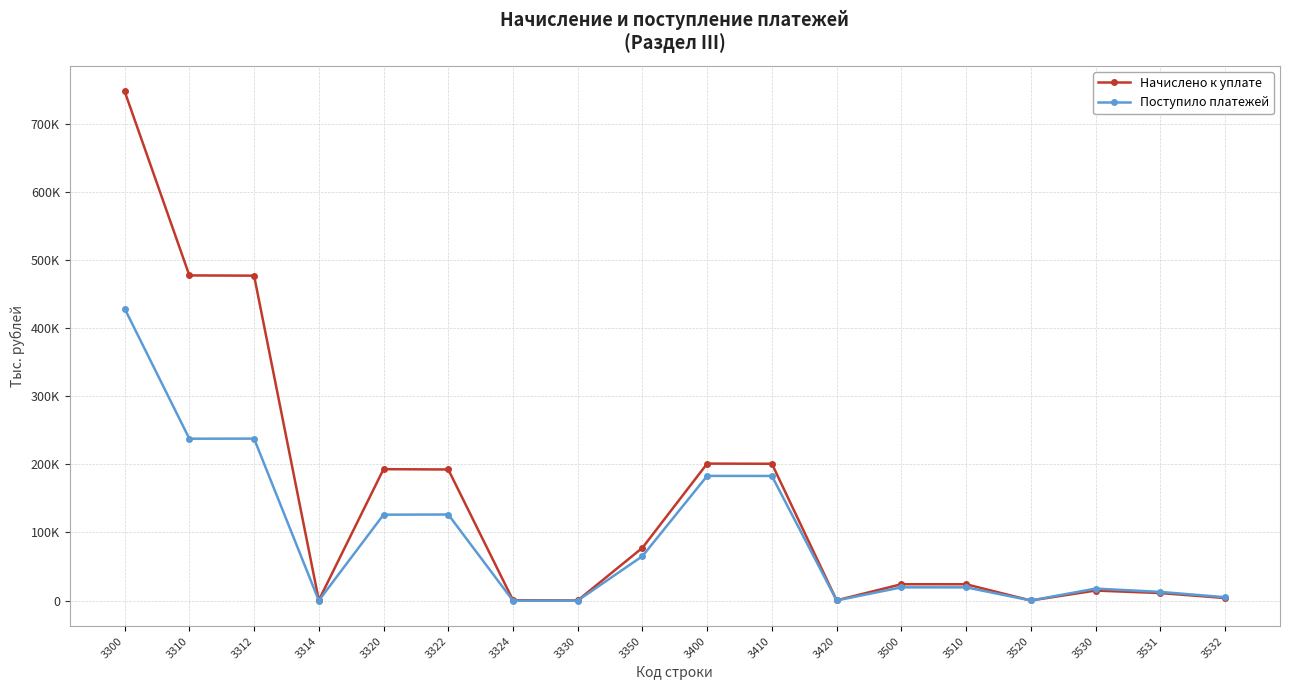

What is the minimum value shown in the chart?

-257